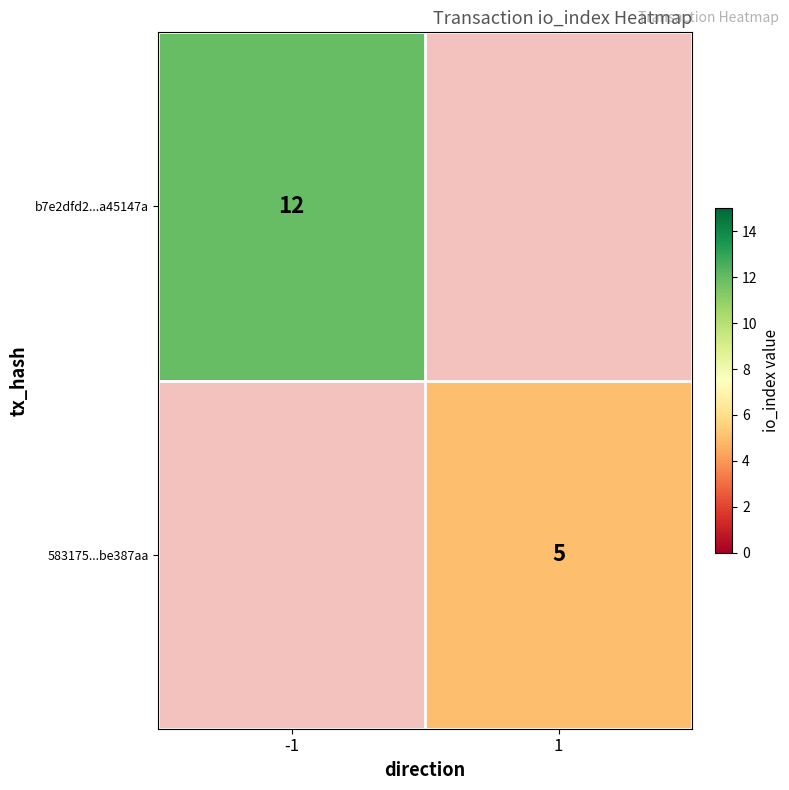

Which category has the lowest value across all series?

1